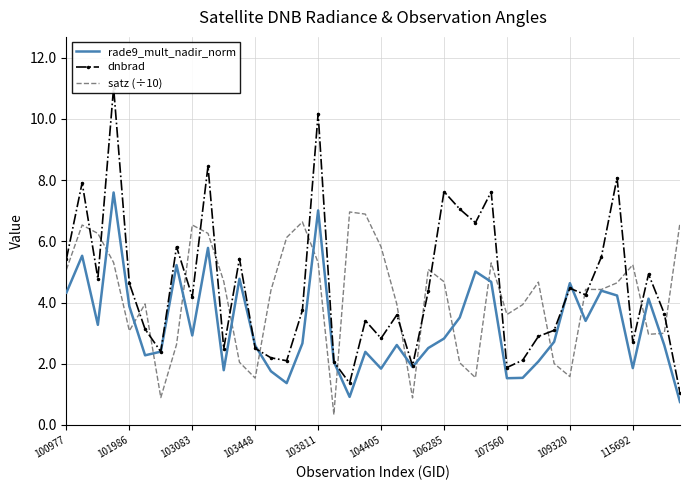

What is the minimum value for satz (÷10)?

0.3